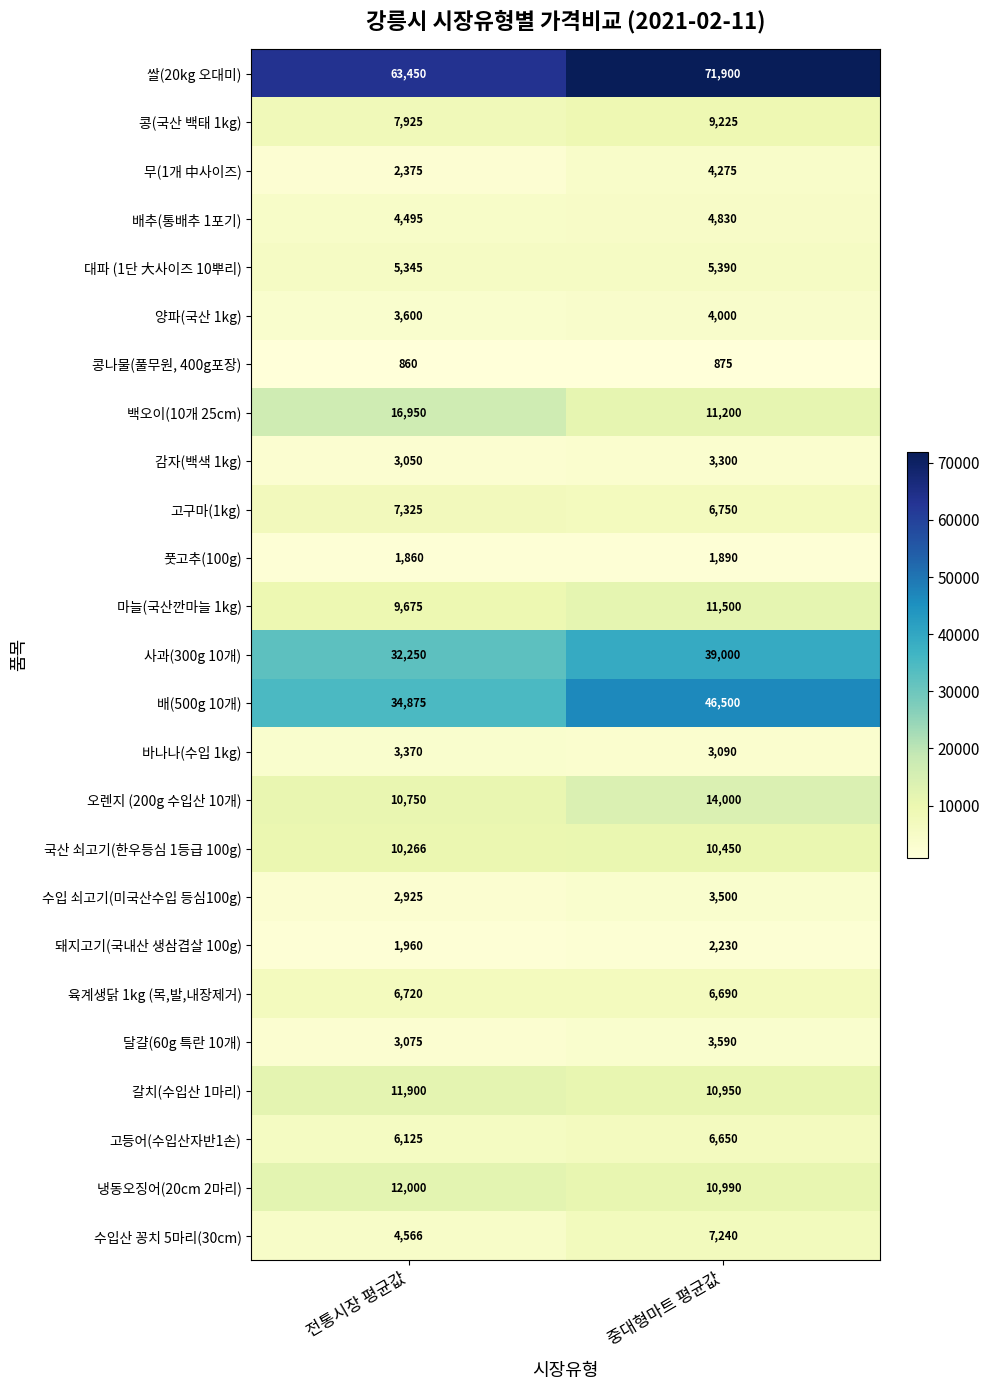

Is it true that 고구마(1kg) equals 7325 at 전통시장 평균값?

True